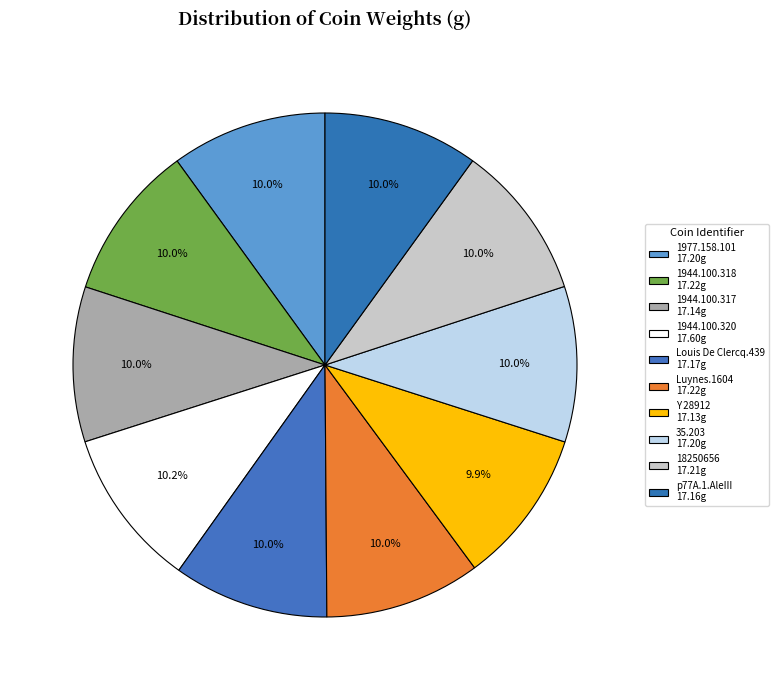

Which slice is the smallest?

Y 28912